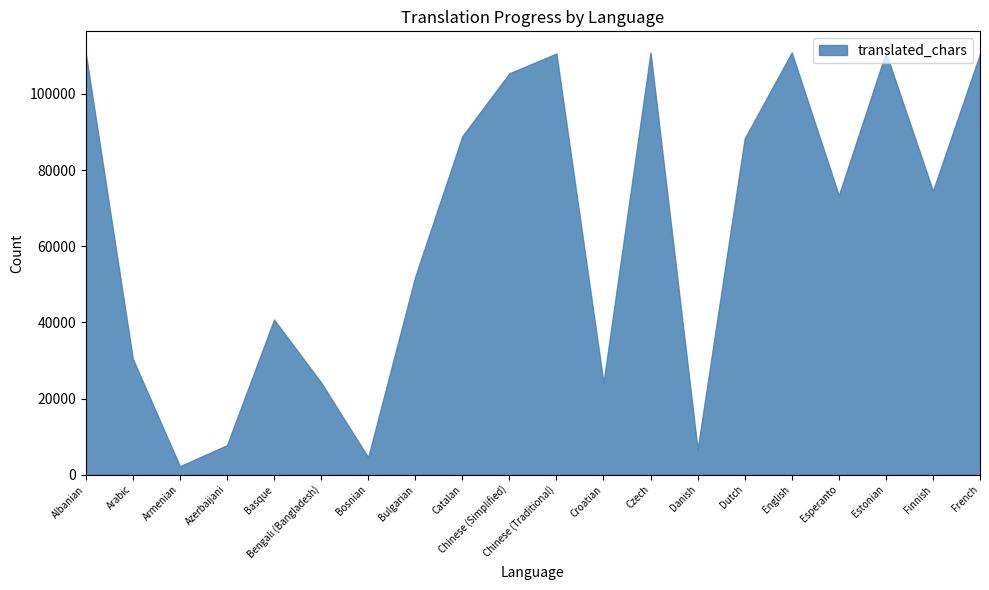

Is it true that translated_chars equals 7472 at Bosnian?

False